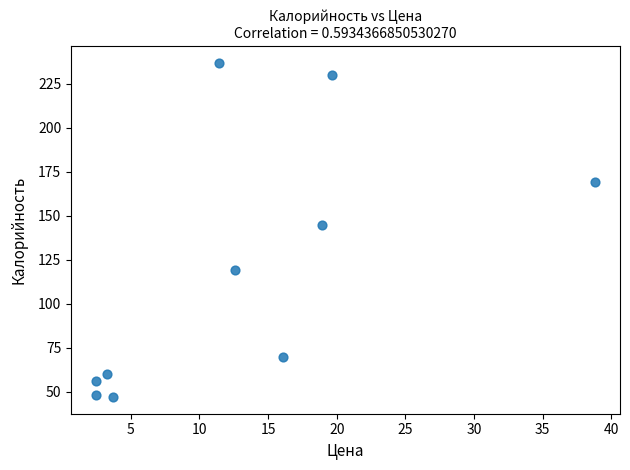

What is the average Y value?

118